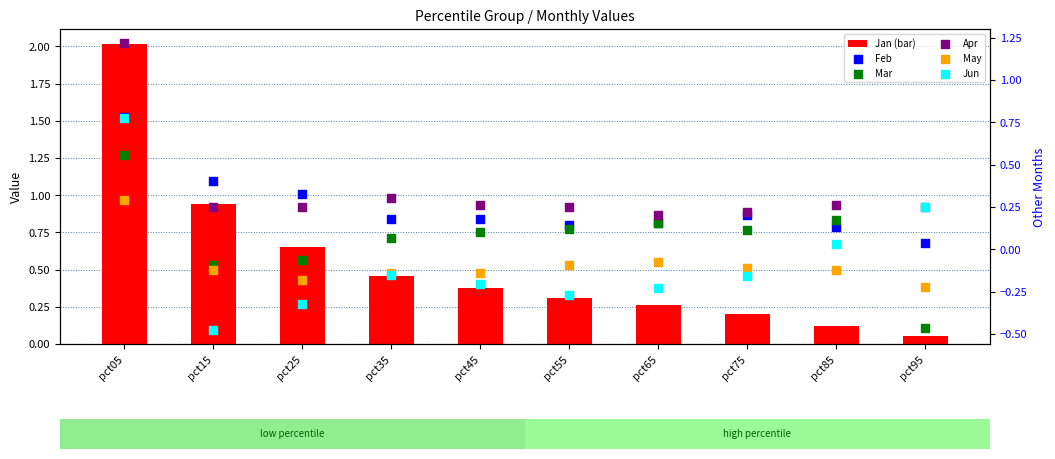

Which series has the widest spread of Y values?

Jan (bar)